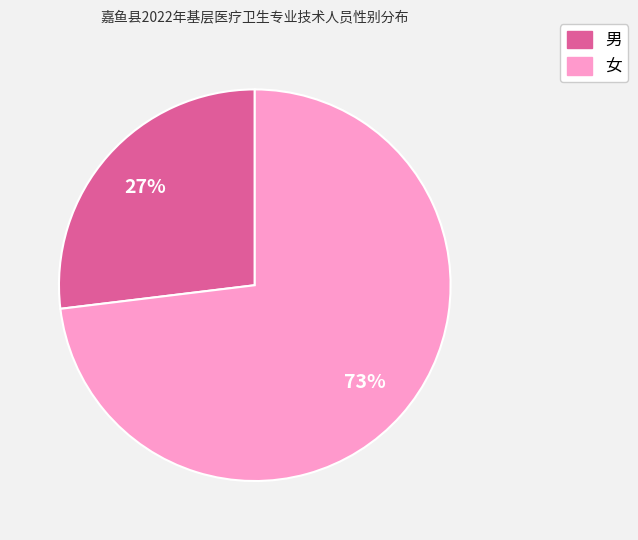

To the nearest percent, what is the average slice percentage?

50%